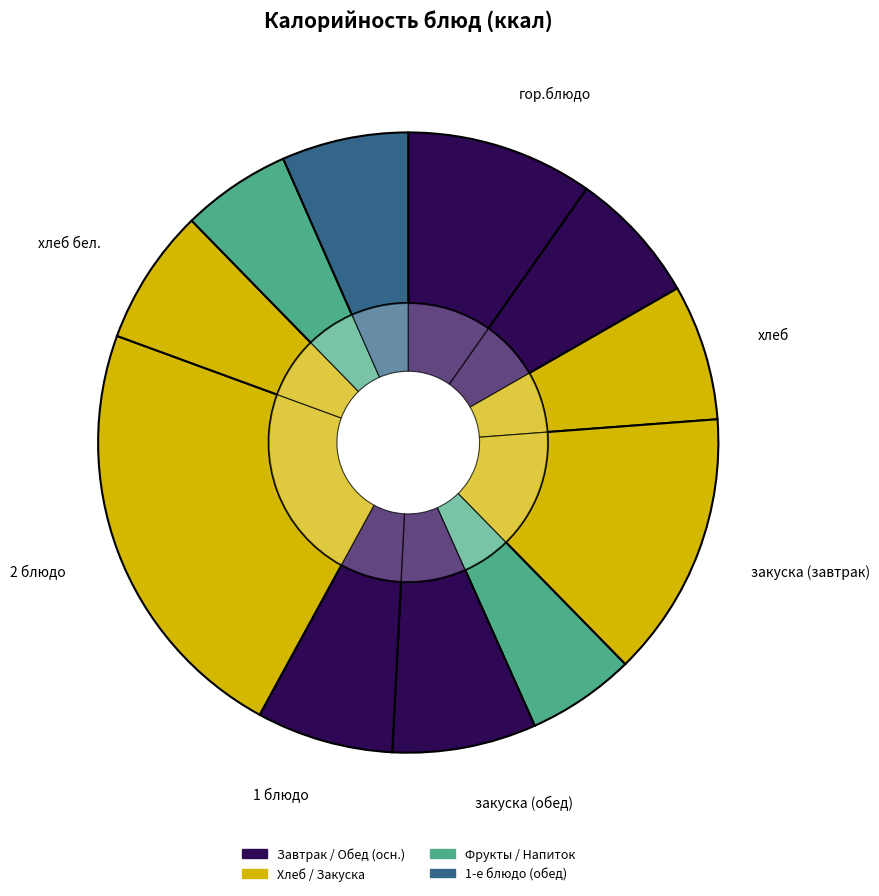

Does гор.напиток account for over 50% of the chart?

No